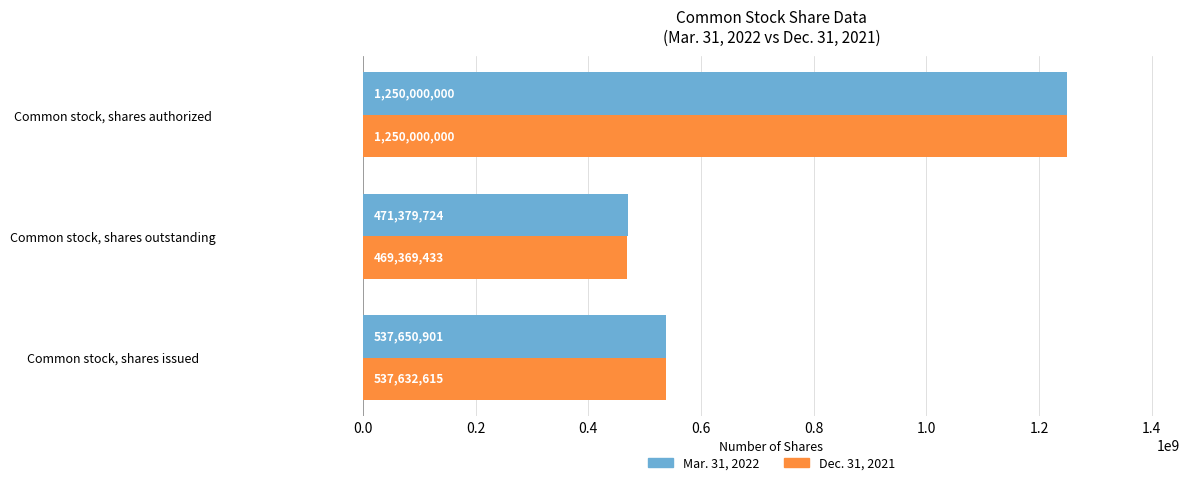

Read the Dec. 31, 2021 value at Common stock, shares issued.

537632615